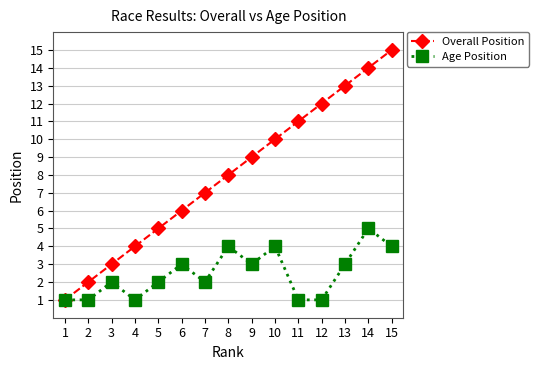

What is the approximate value of Age Position at 15?

4